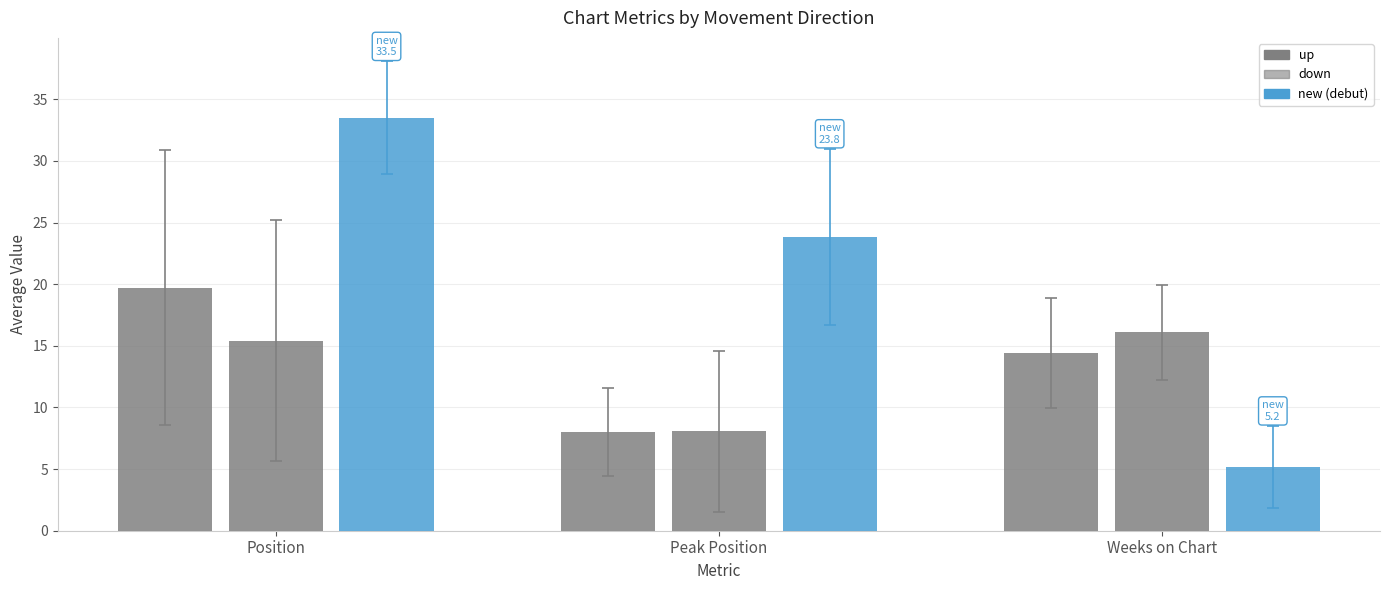

What is the spread (max minus min) of values at Position?

18.1